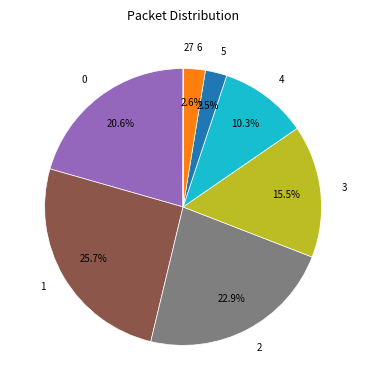

How much of the chart is everything except 1?

74.3%